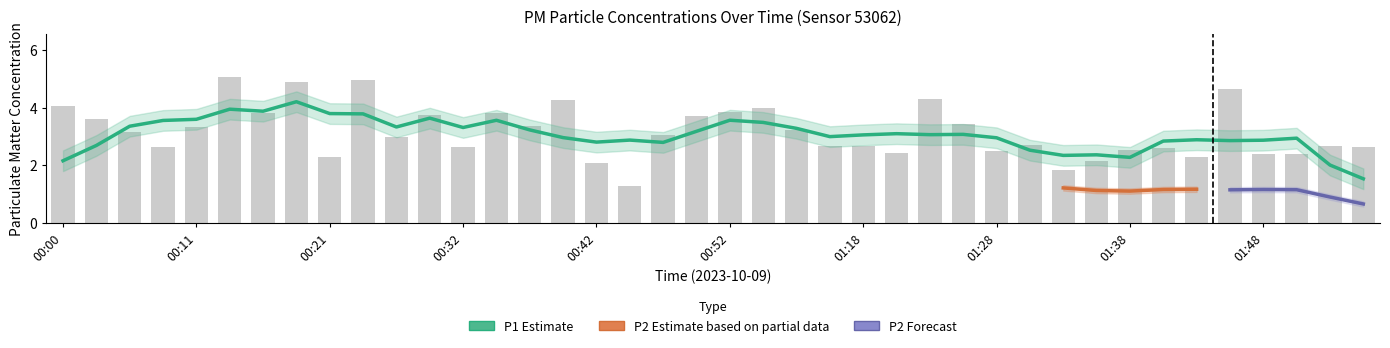

Read the value at 00:11.

3.3